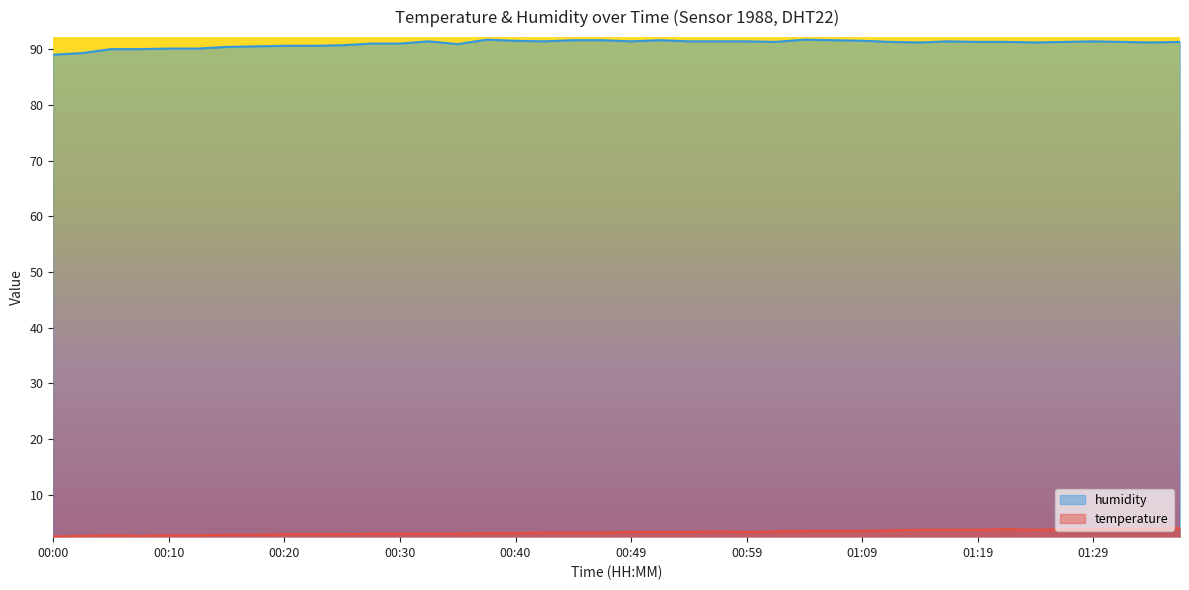

Read the temperature value at 00:35.

3.0